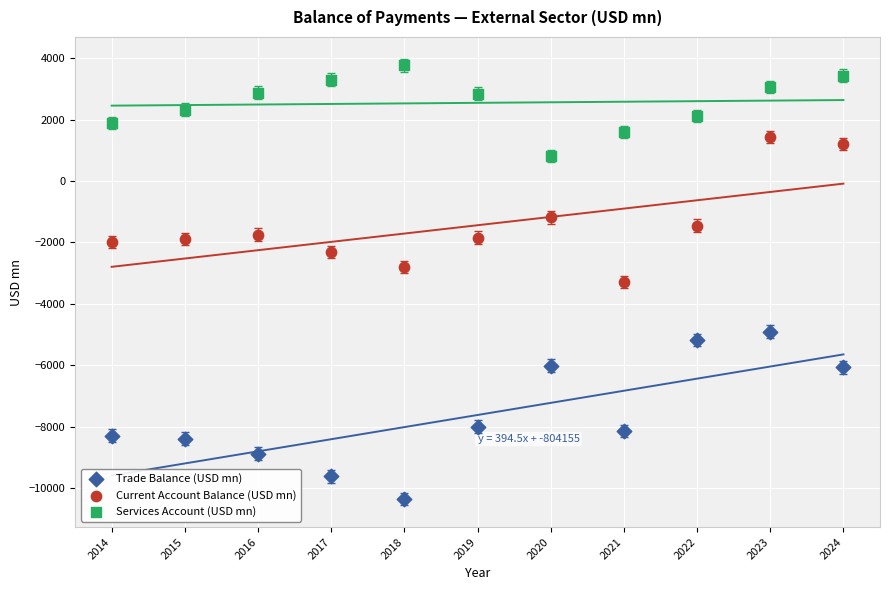

Which series contains the highest Y value?

Services Account (USD mn)